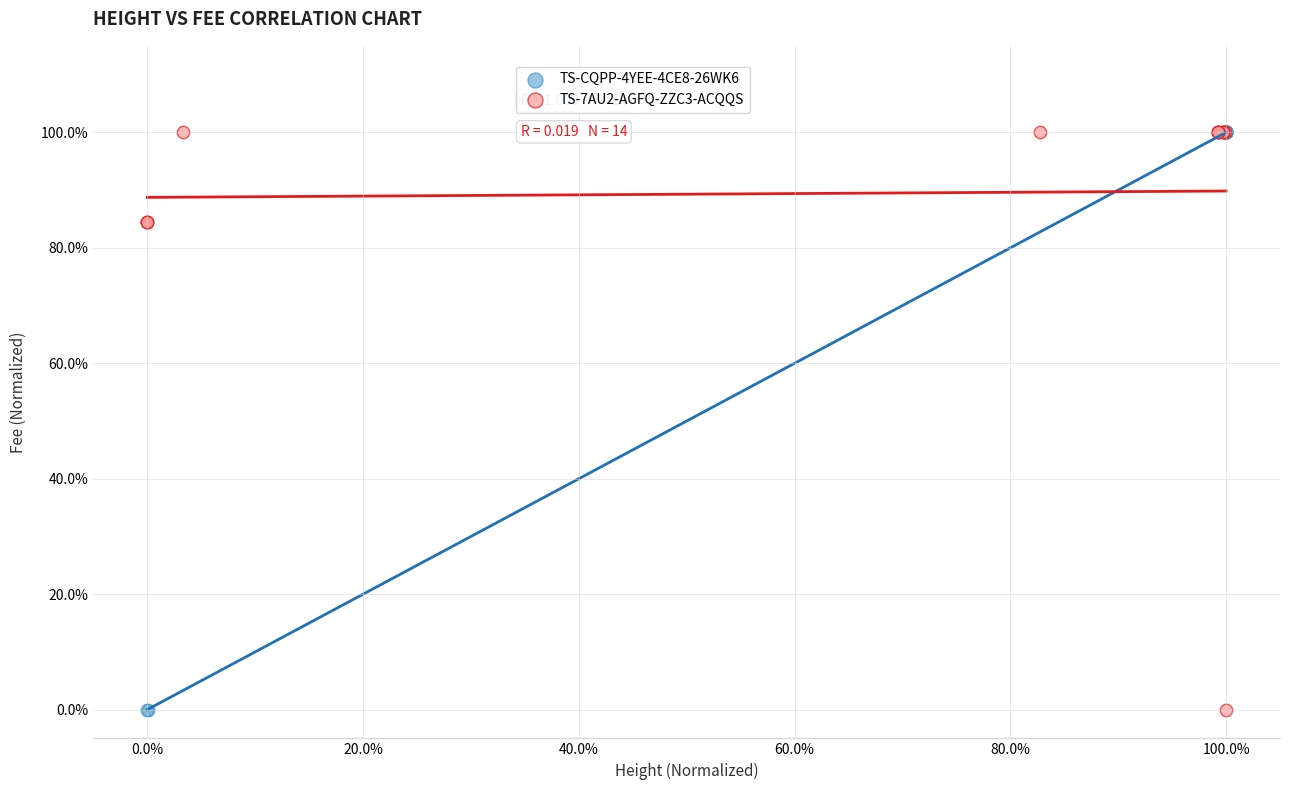

What are all the series names shown in the legend?

TS-CQPP-4YEE-4CE8-26WK6, TS-7AU2-AGFQ-ZZC3-ACQQS